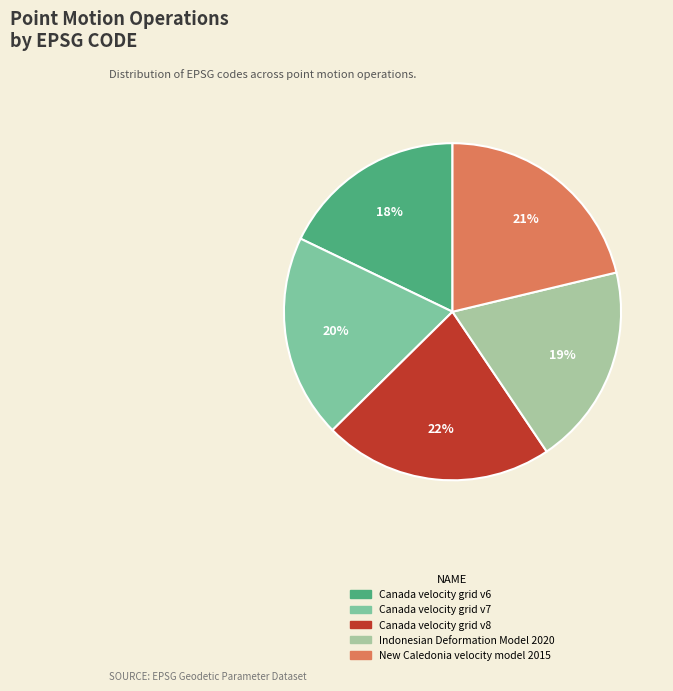

Approximately how many times larger is the value at Indonesian Deformation Model 2020 compared to New Caledonia velocity model 2015?

0.9